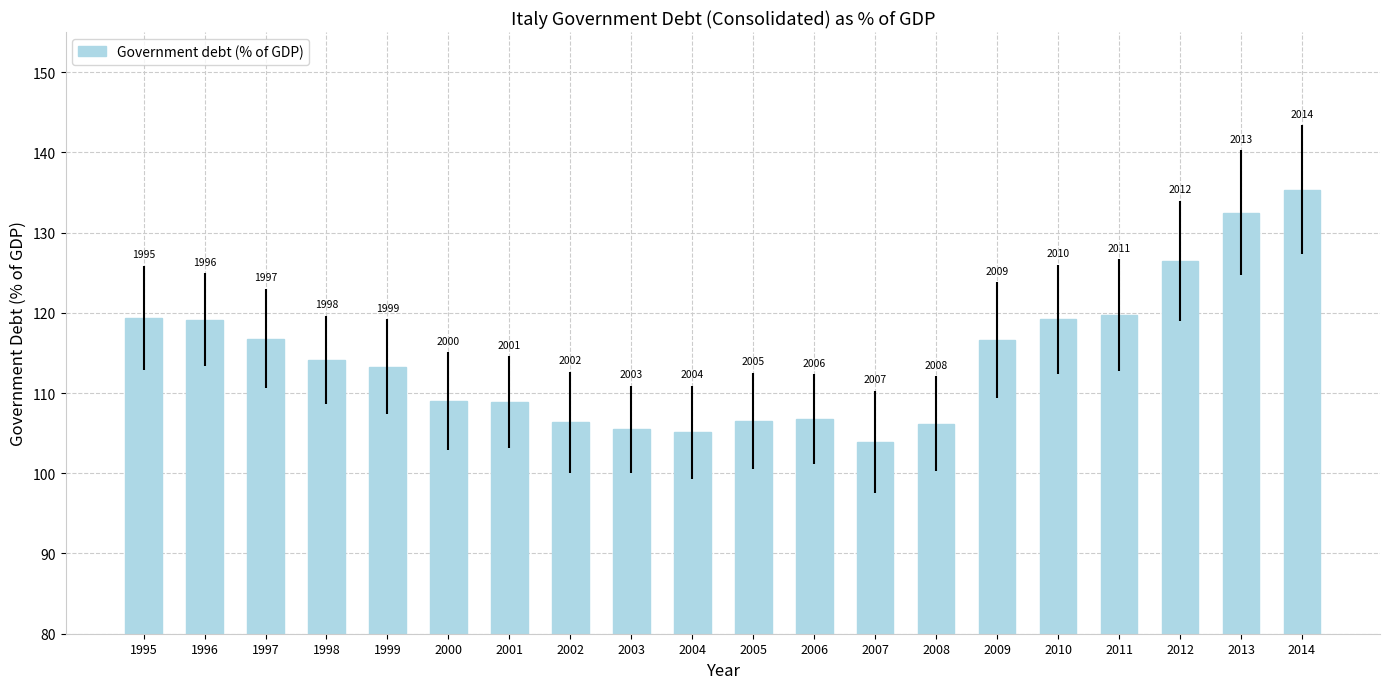

How many bars are there in total?

20